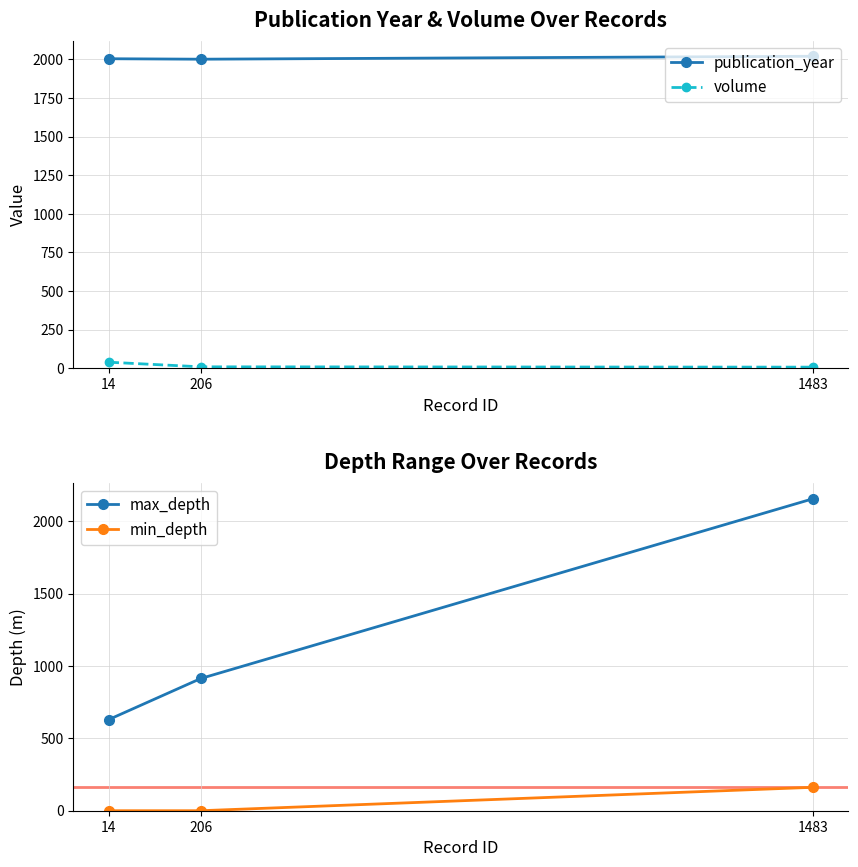

What is the total value across all series at 206?

2925